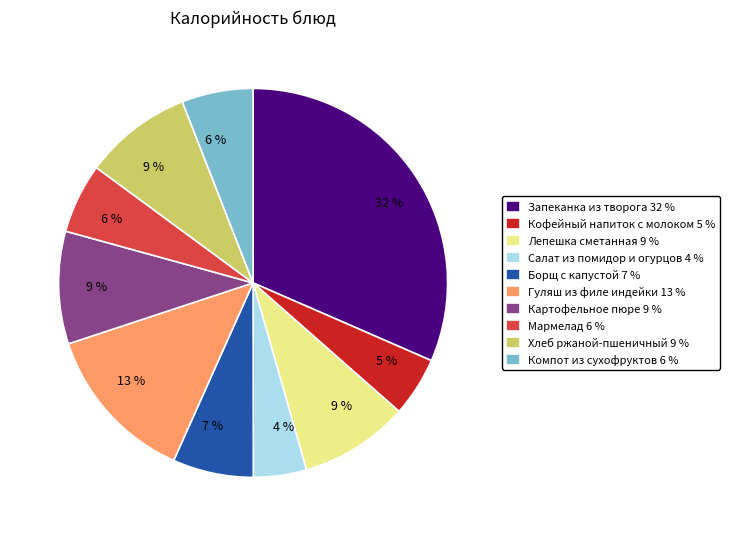

To the nearest percent, what is the average slice percentage?

10%